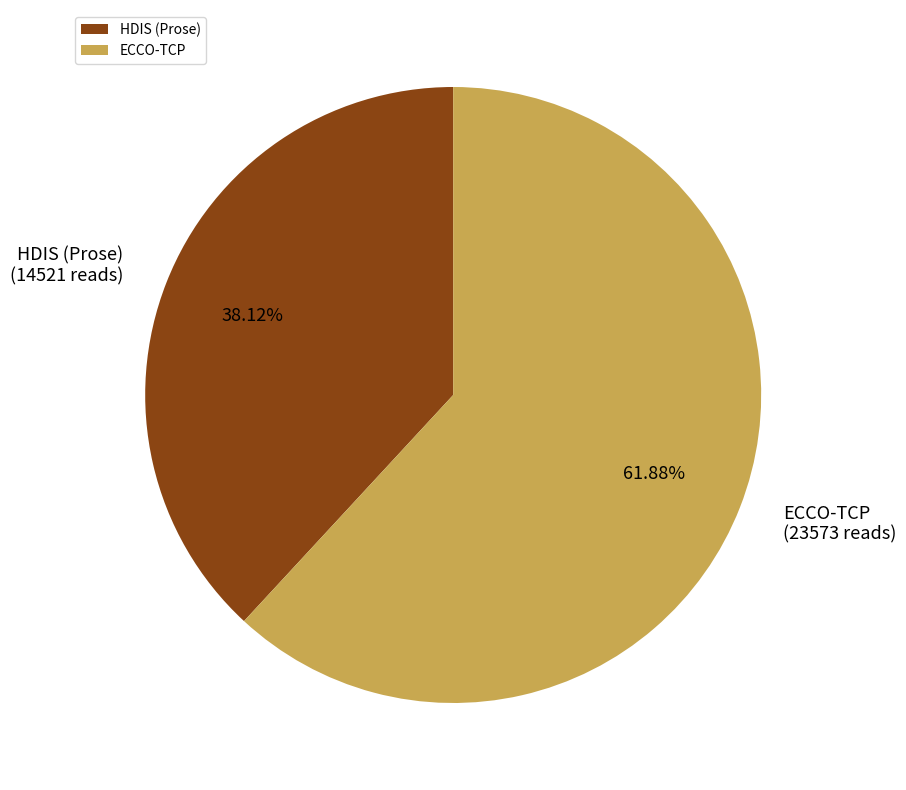

Which category has the biggest portion of the pie?

ECCO-TCP